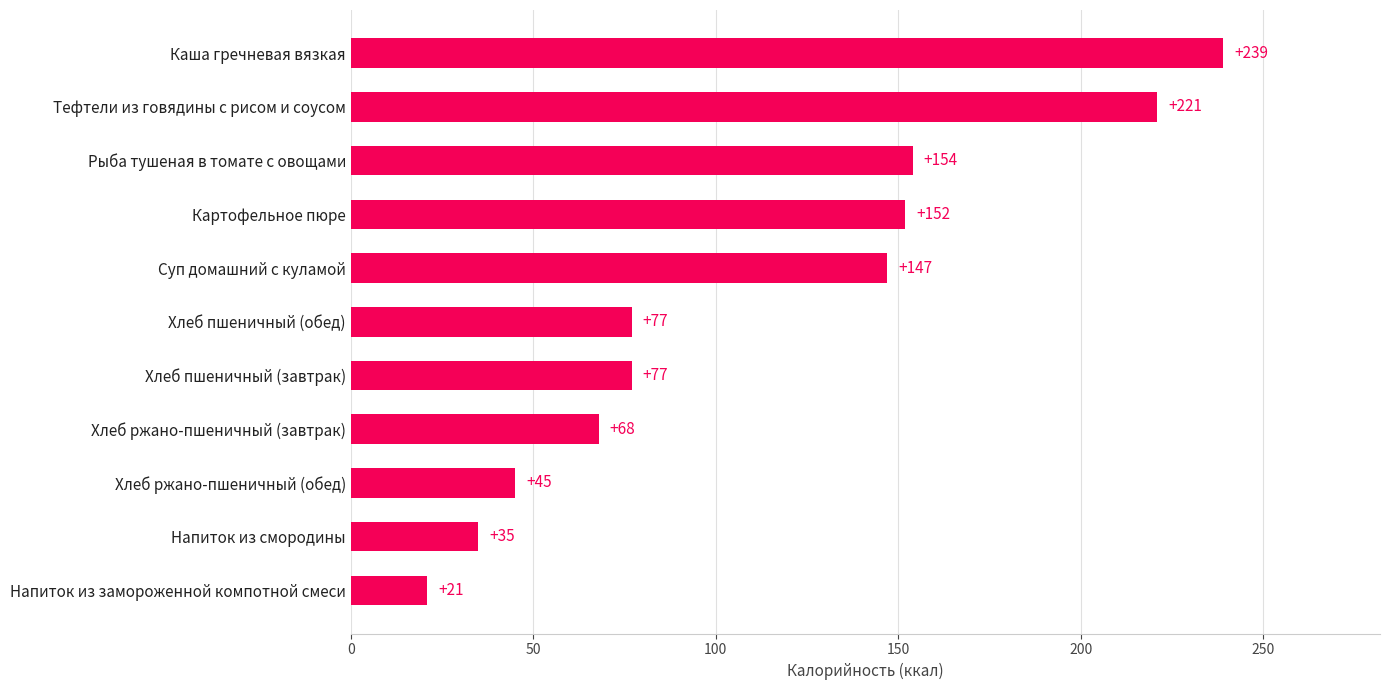

Are the bars grouped side by side (vs. stacked)?

No